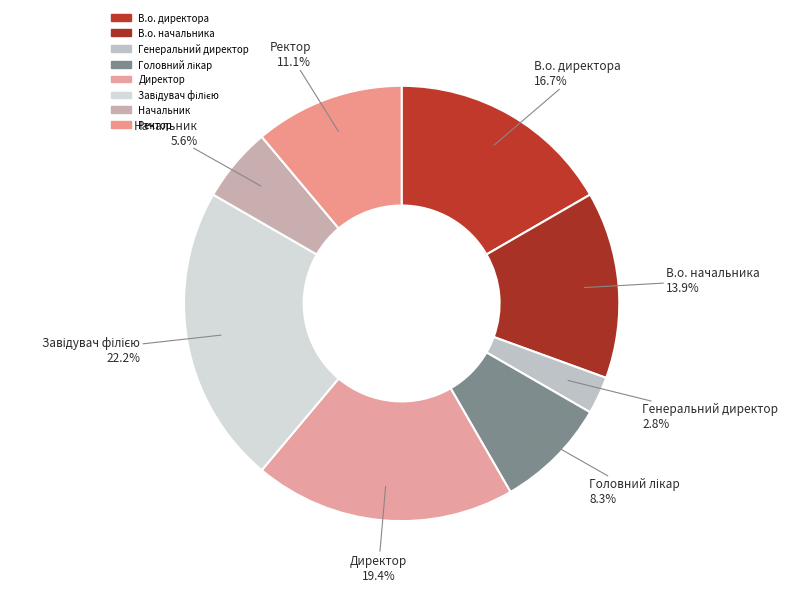

How many slices are in this pie chart?

8